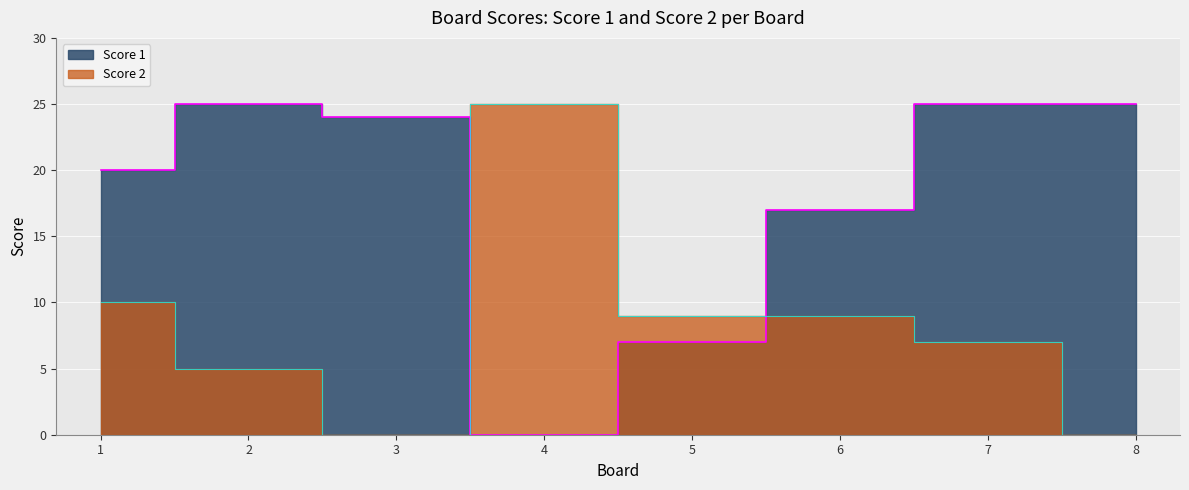

How many times do Score 2 and Score 1 cross each other?

2